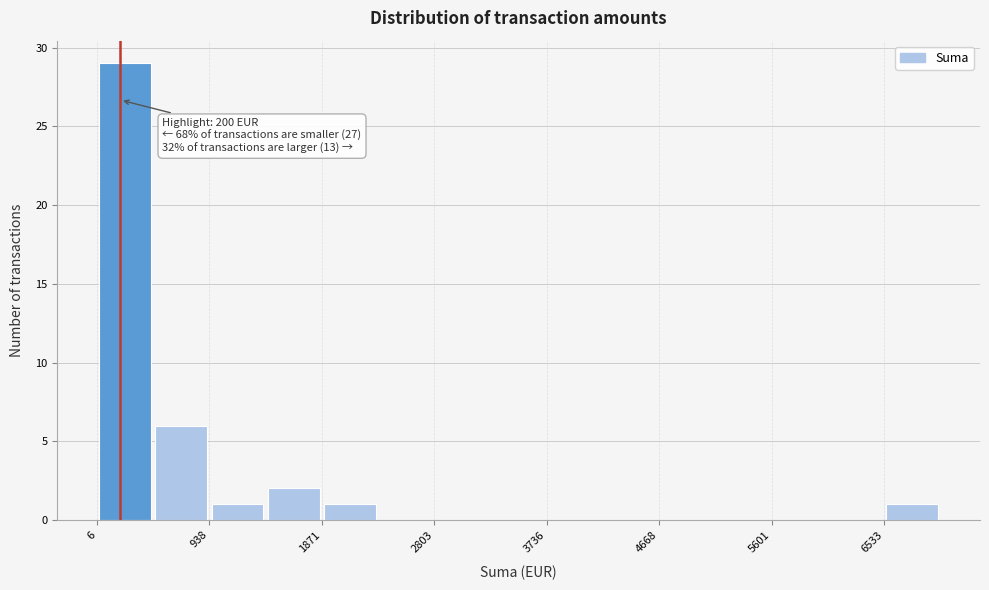

Over which range of the x-axis is the bar tallest?

0 to 500